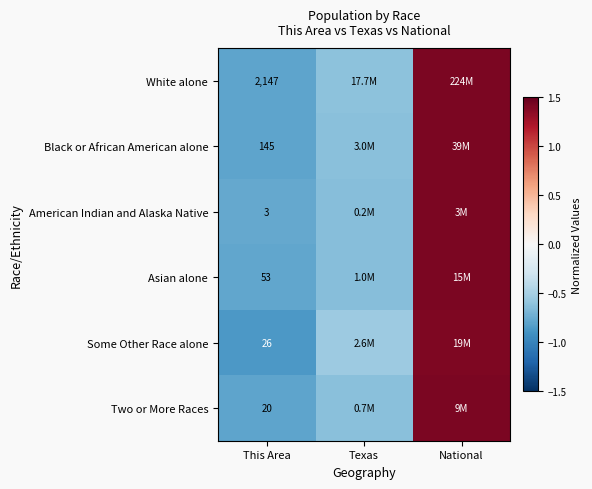

What is the minimum value shown in the chart?

-0.9